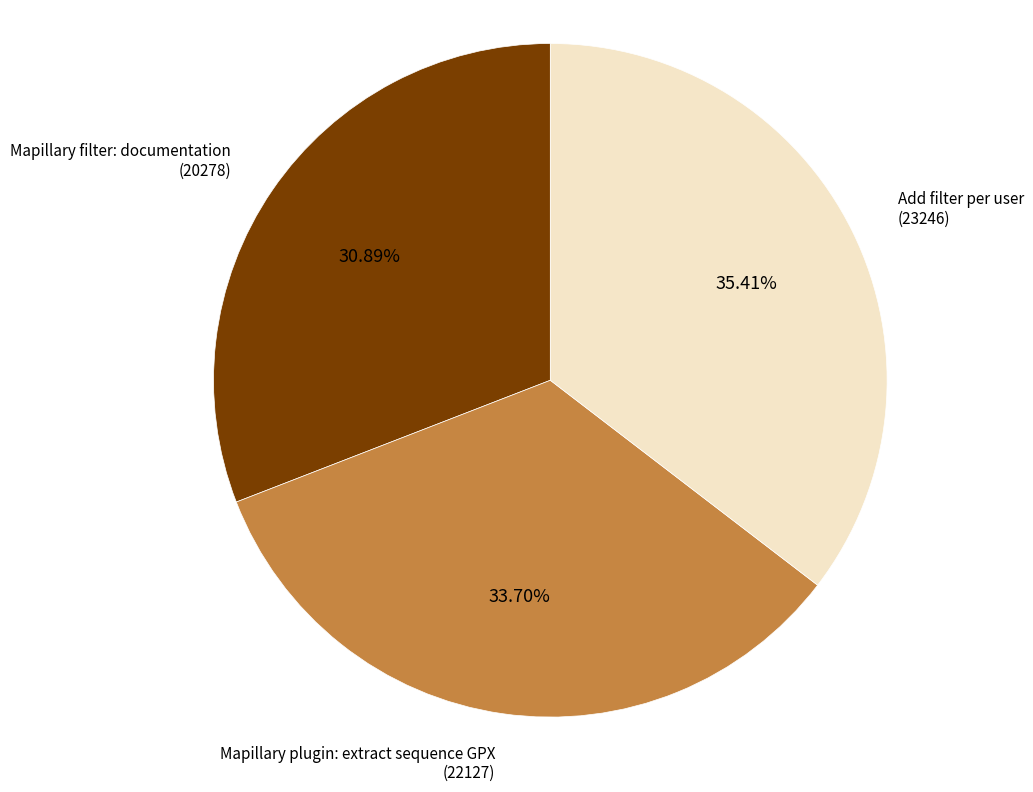

Does any single category account for the majority?

No